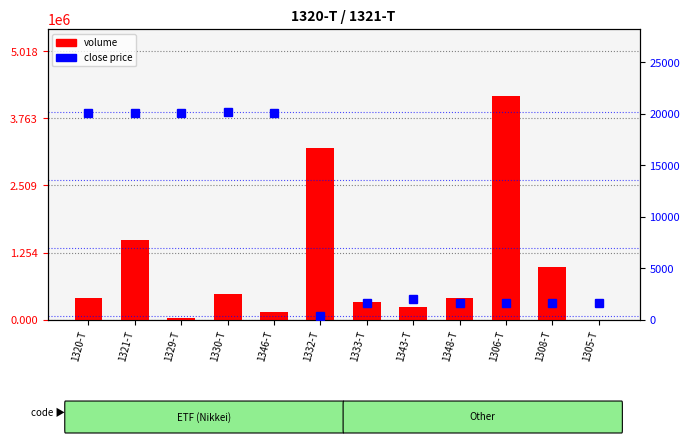

How many values in the close series exceed 1987?

5